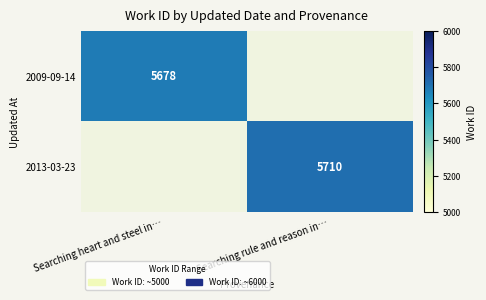

Is it true that 2013-03-23 equals 7983 at Searching rule and reason in…?

False